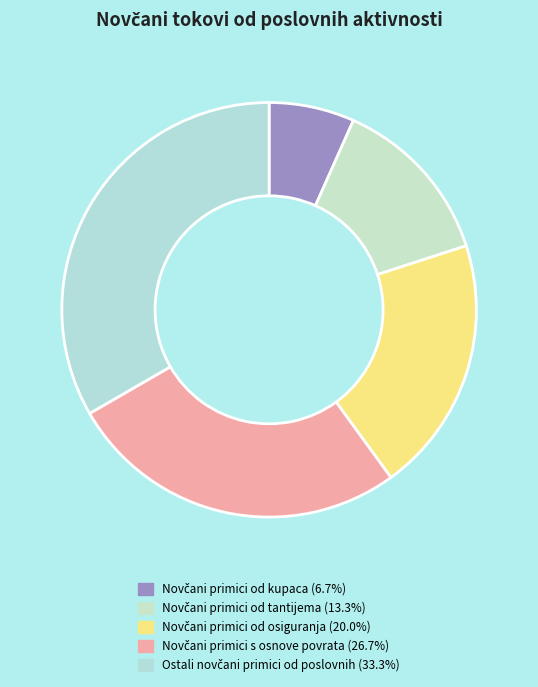

Approximately how many times larger is the value at Novčani primici od tantijema compared to Novčani primici od kupaca?

2.0